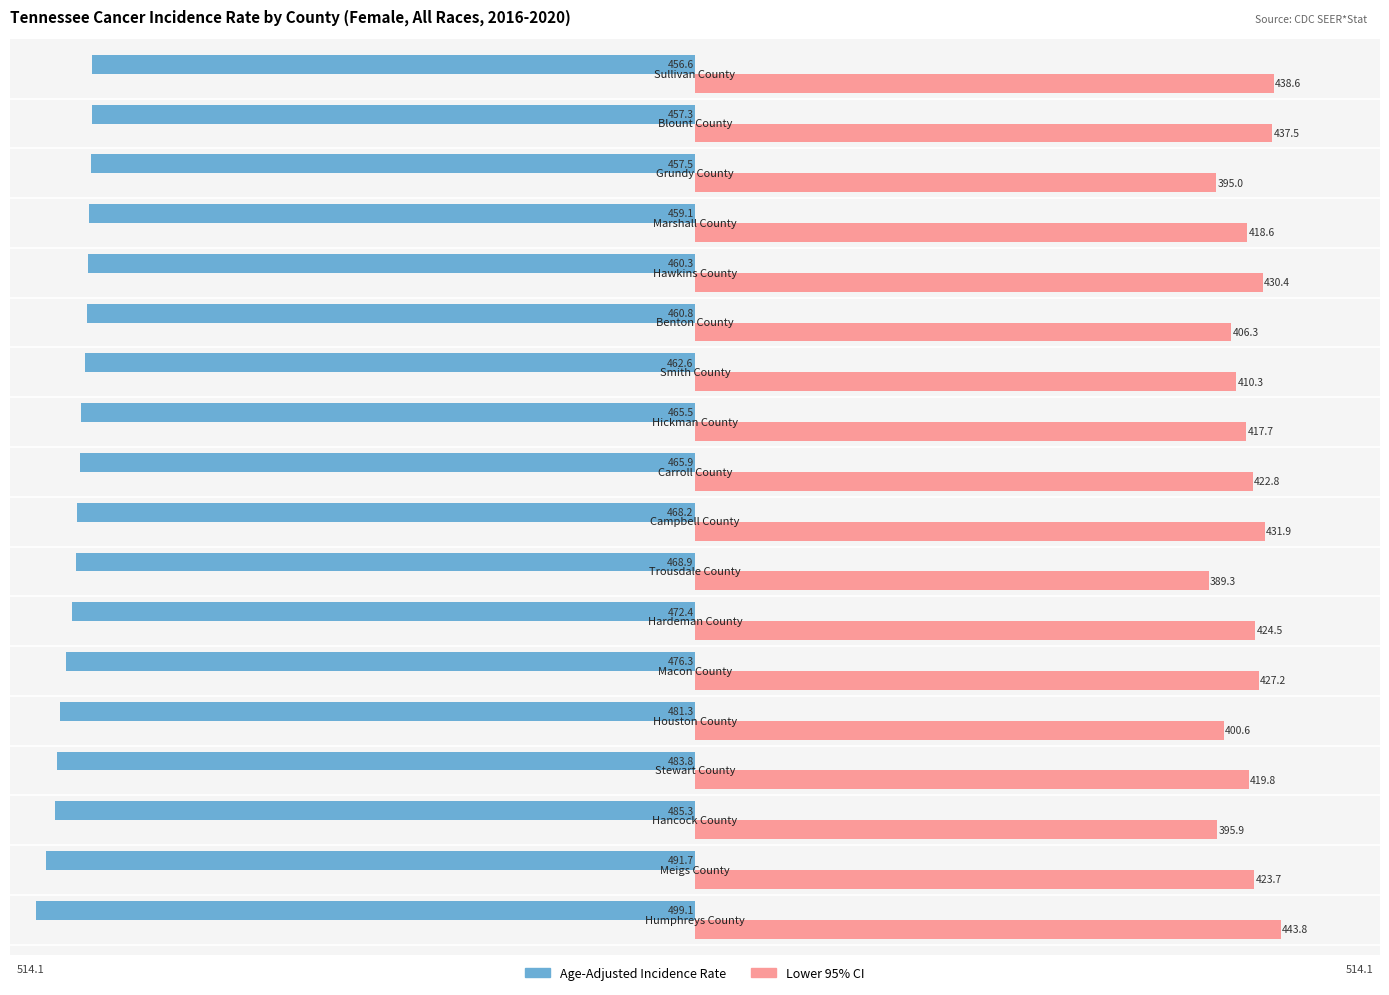

What are all the series names shown in the legend?

Age-Adjusted Incidence Rate, Lower 95% CI